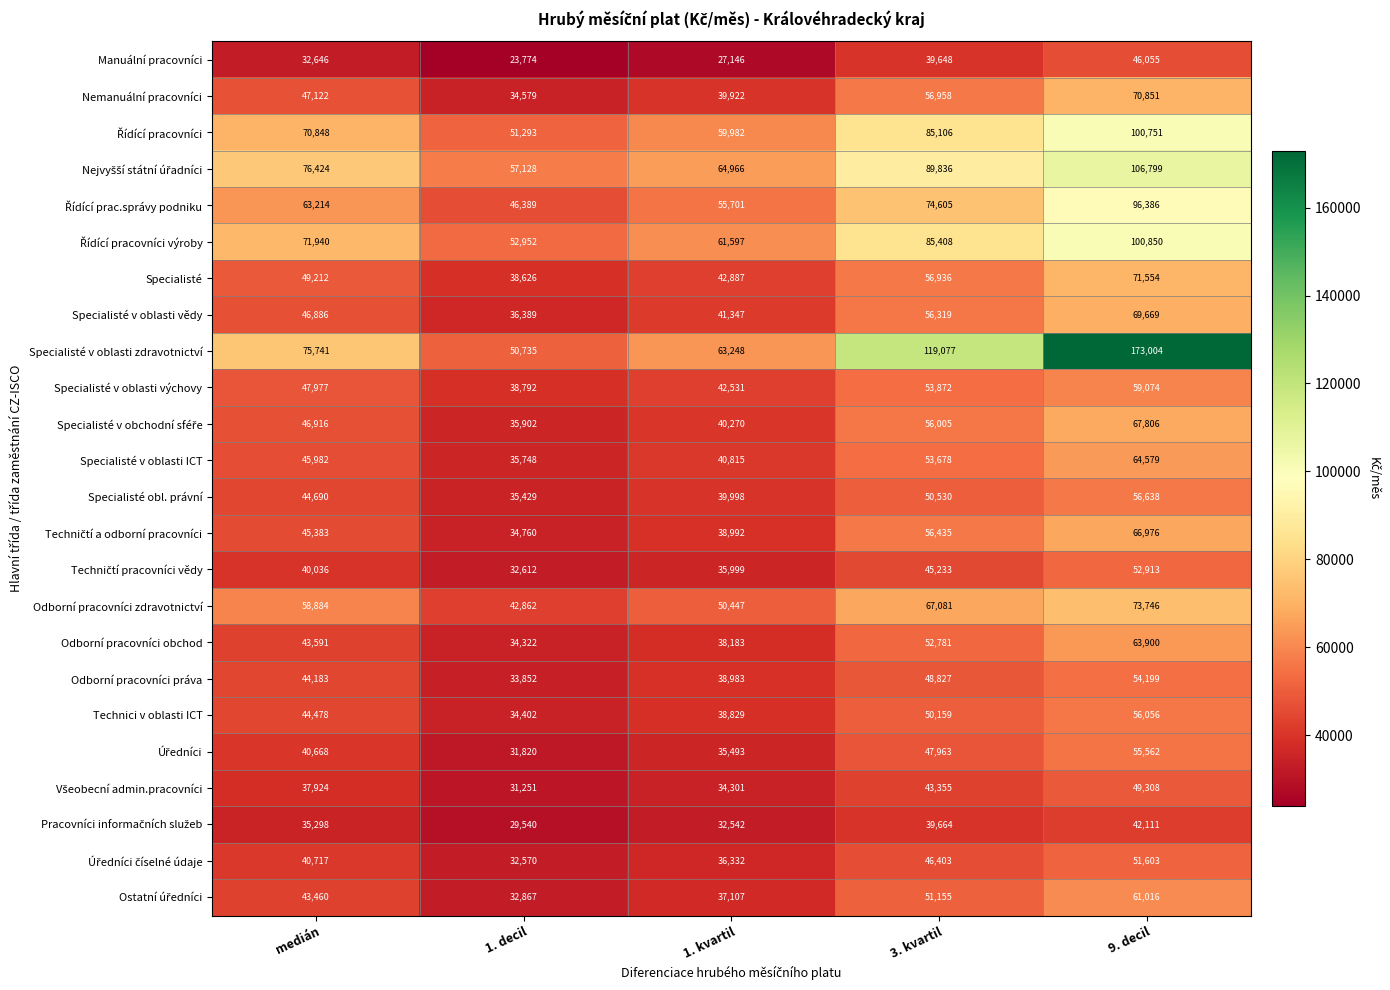

How many series are shown in this chart?

24